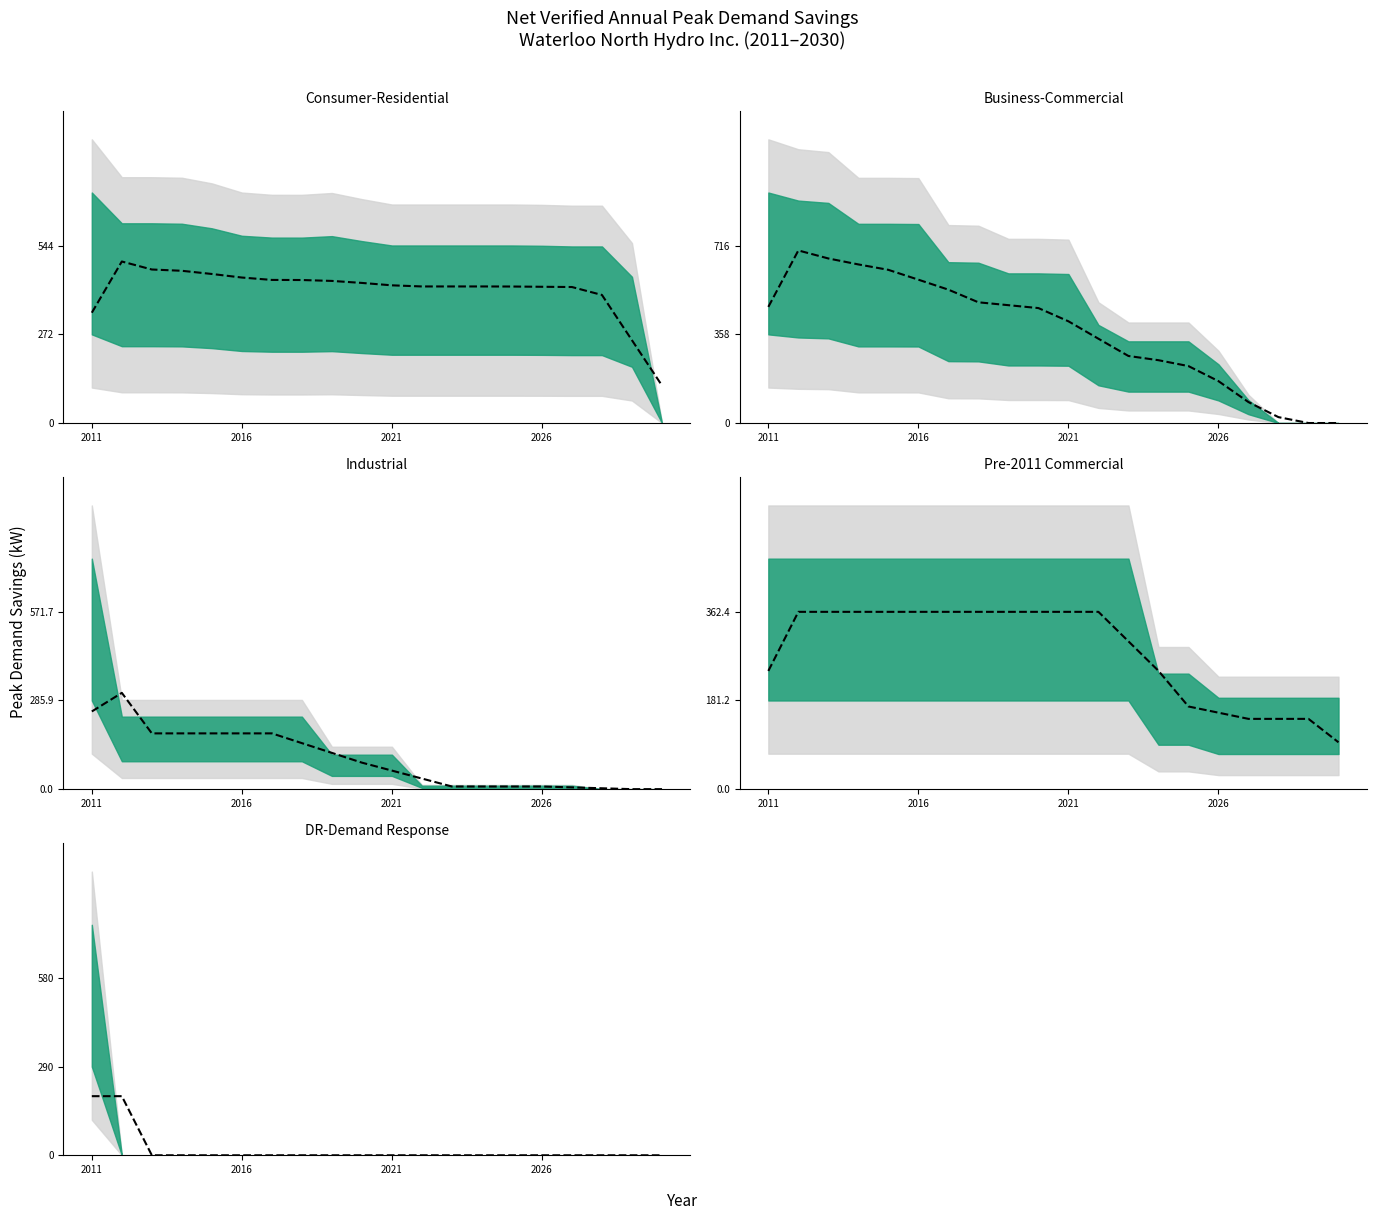

Is this an area chart (filled region under the line)?

No